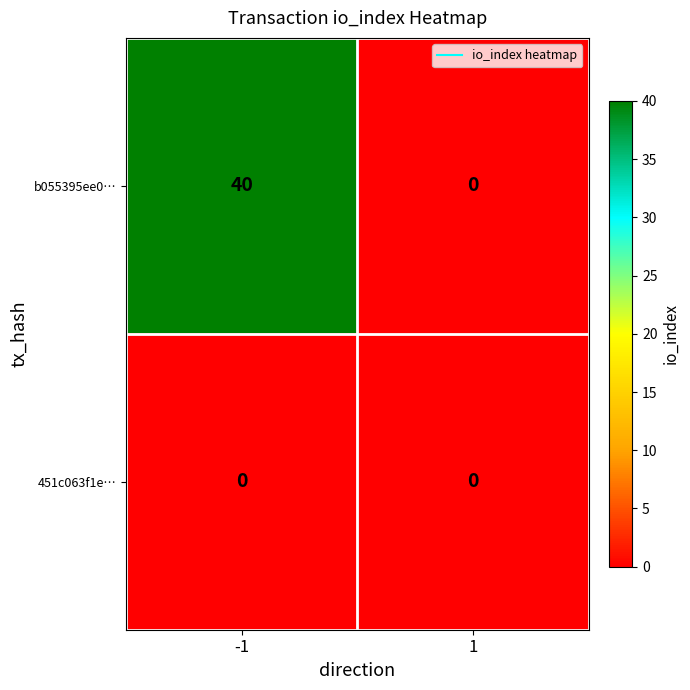

List the series in order of their peak value, highest first.

b055395ee0…, 451c063f1e…